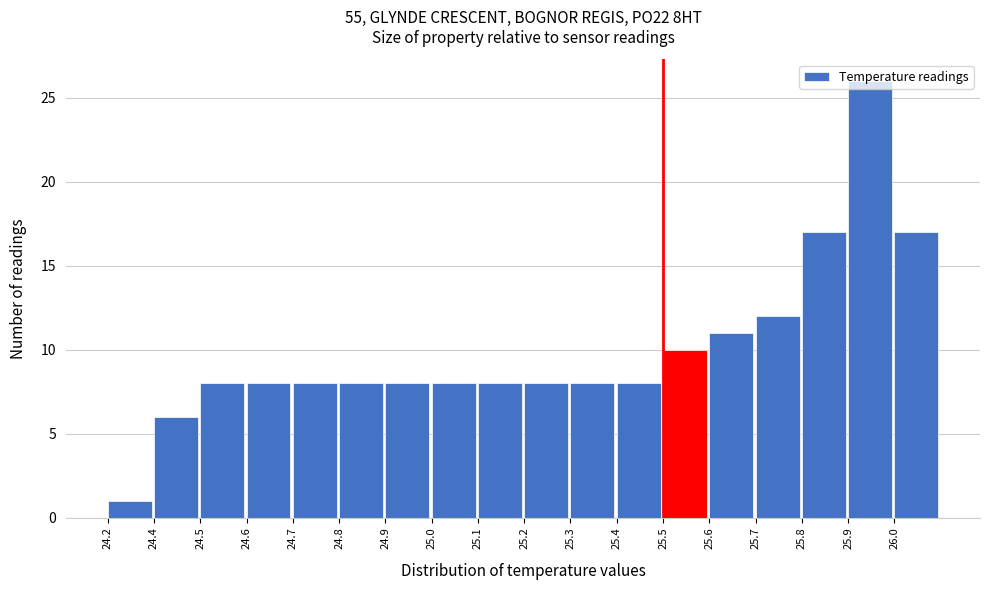

Which label corresponds to the largest value in the chart?

25.9